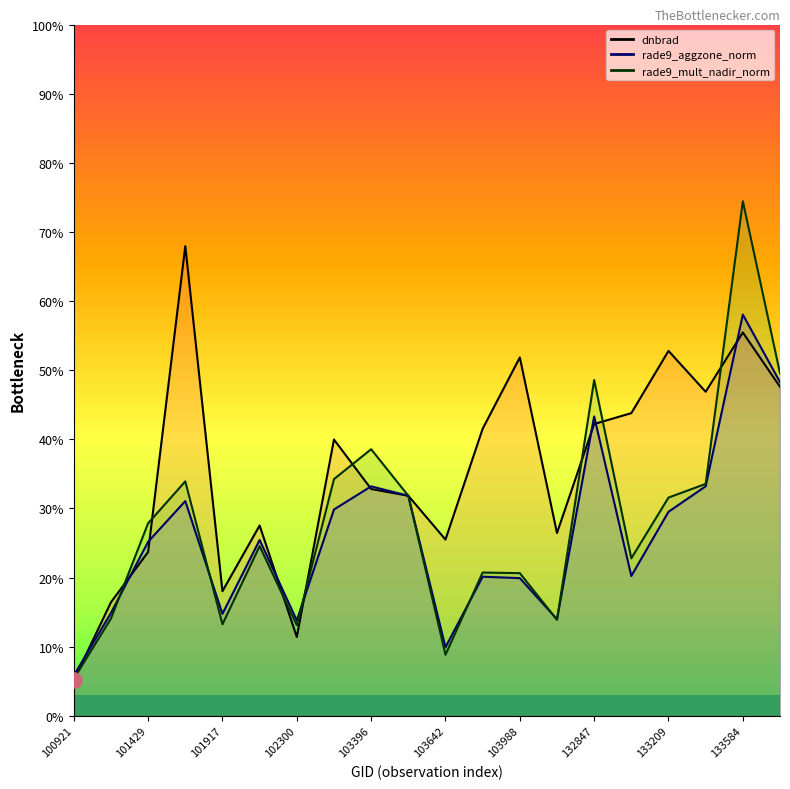

Is the value of rade9_mult_nadir_norm at 103988 greater than the value of dnbrad at 133762?

No